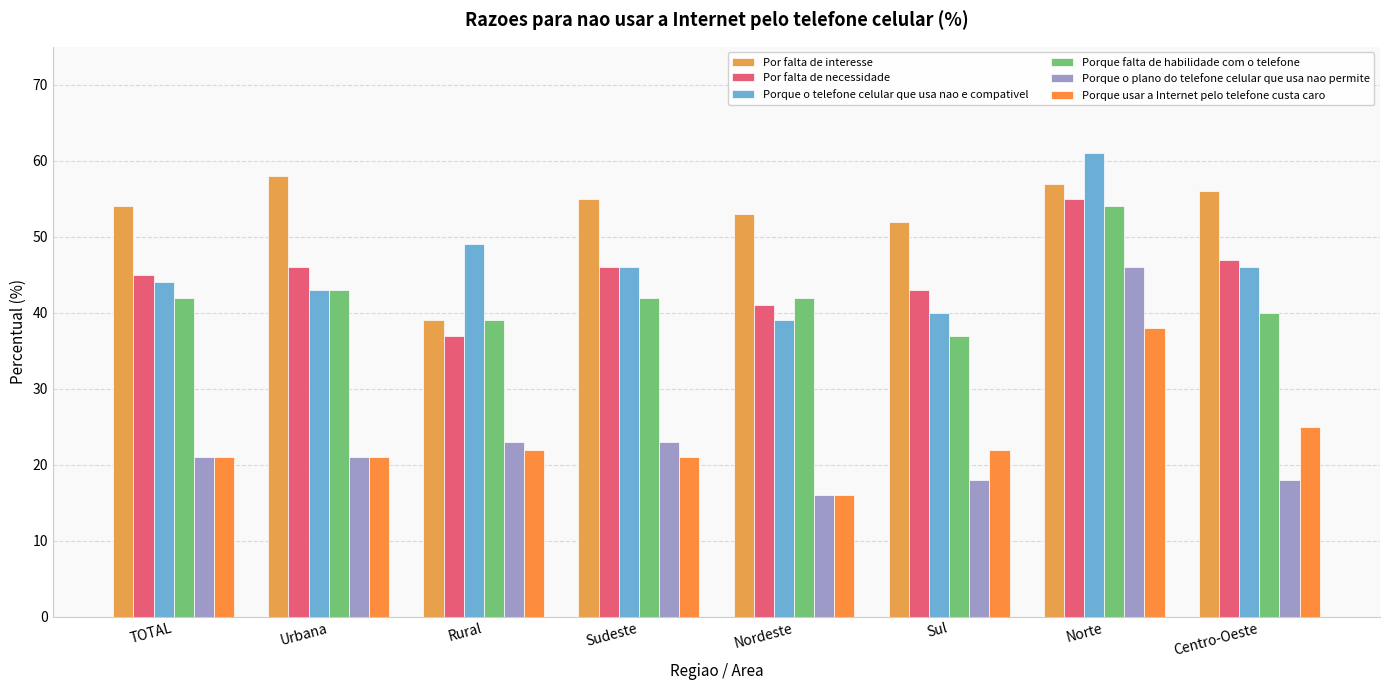

At which label does Porque o plano do telefone celular que usa nao permite reach its peak?

Norte